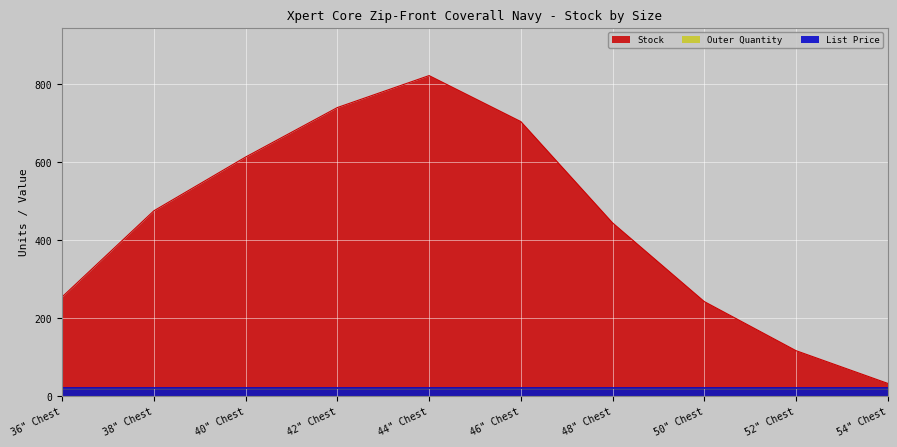

What is the label of the 8th point from the left?

50" Chest